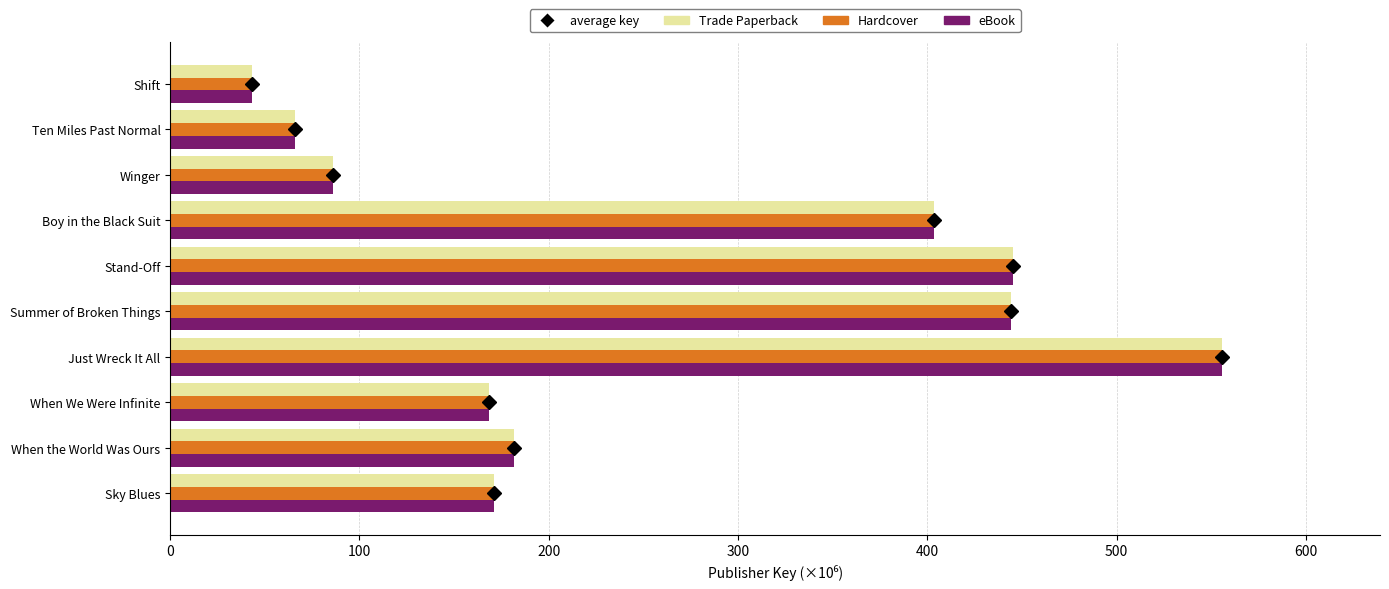

The Hardcover series shows 403.7 at Boy in the Black Suit. True or false?

True